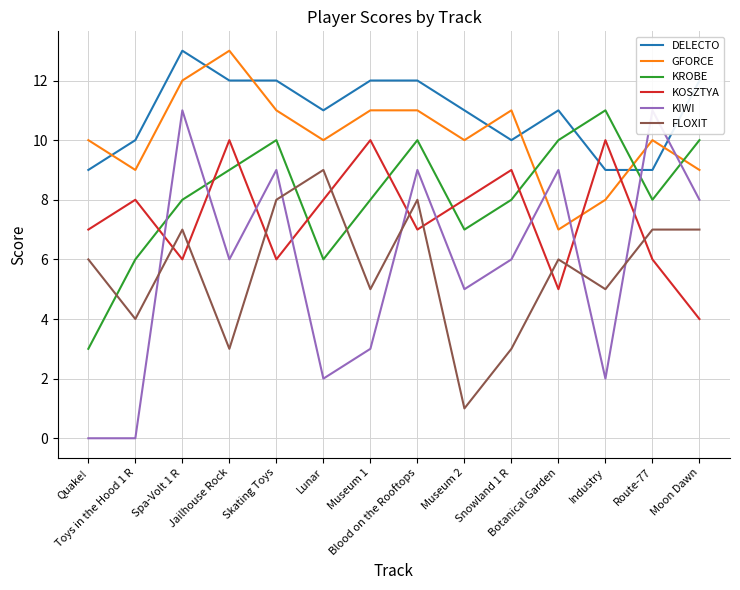

At which label is KROBE closest to 7?

Museum 2